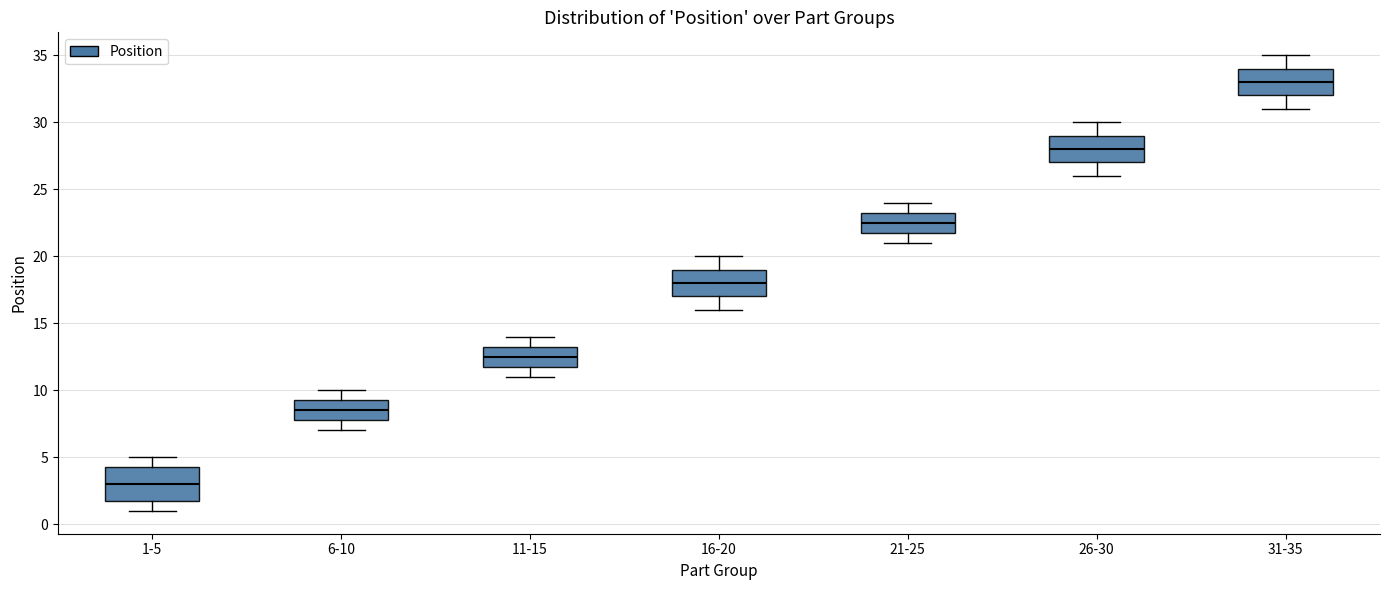

Comparing the boxes themselves (not the whiskers), which one is the tallest?

1-5